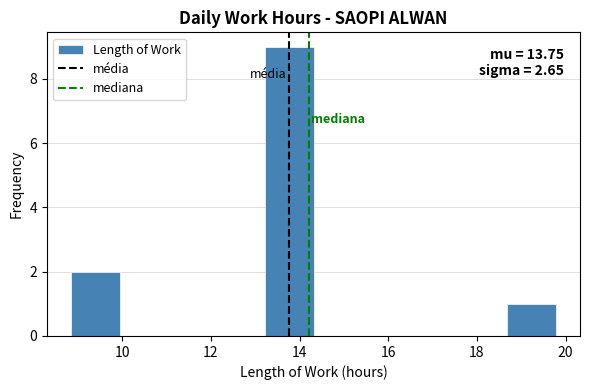

Which range on the x-axis has the tallest bar?

13.2 to 14.4